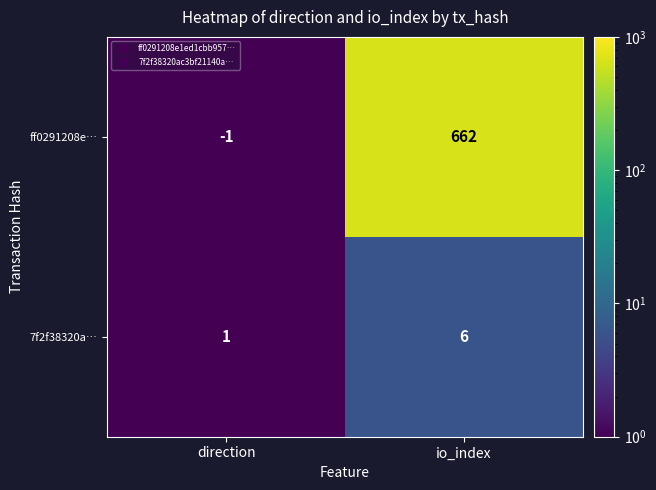

List the series in order of their peak value, lowest first.

7f2f38320a…, ff0291208e…